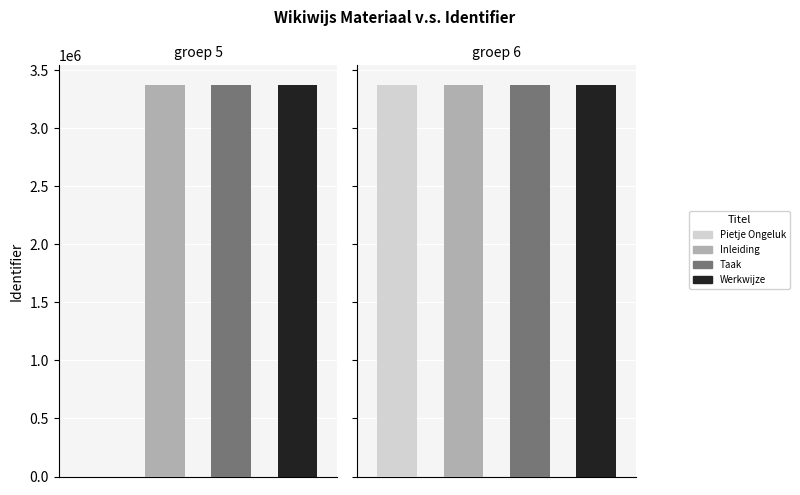

What is the sum of all values?

23627548